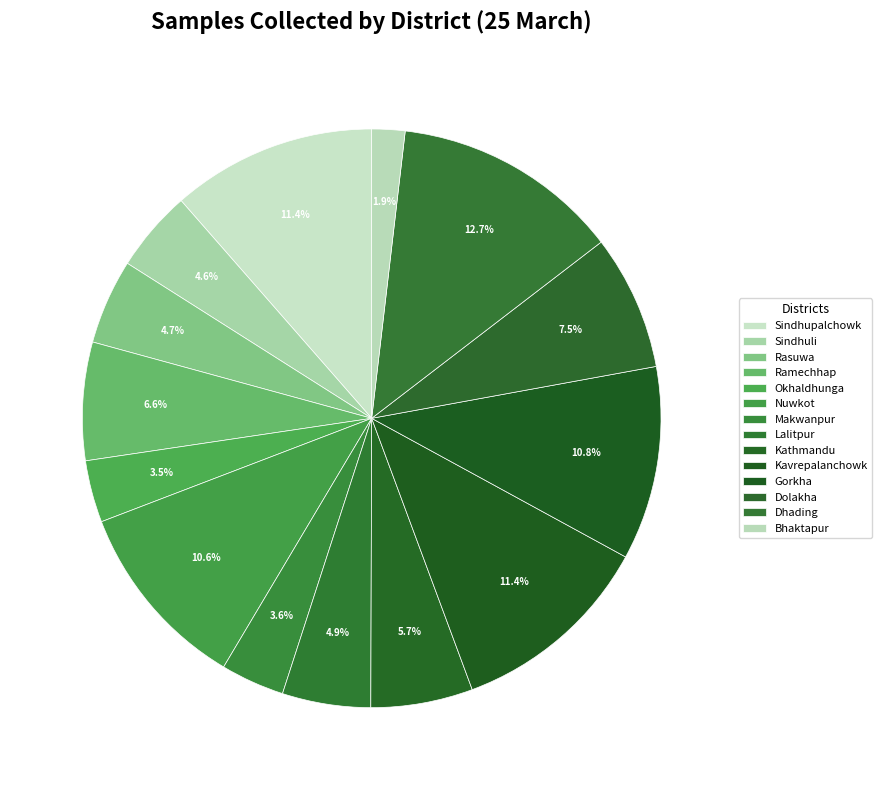

What is the ratio of the value at Rasuwa to the value at Kavrepalanchowk?

0.4